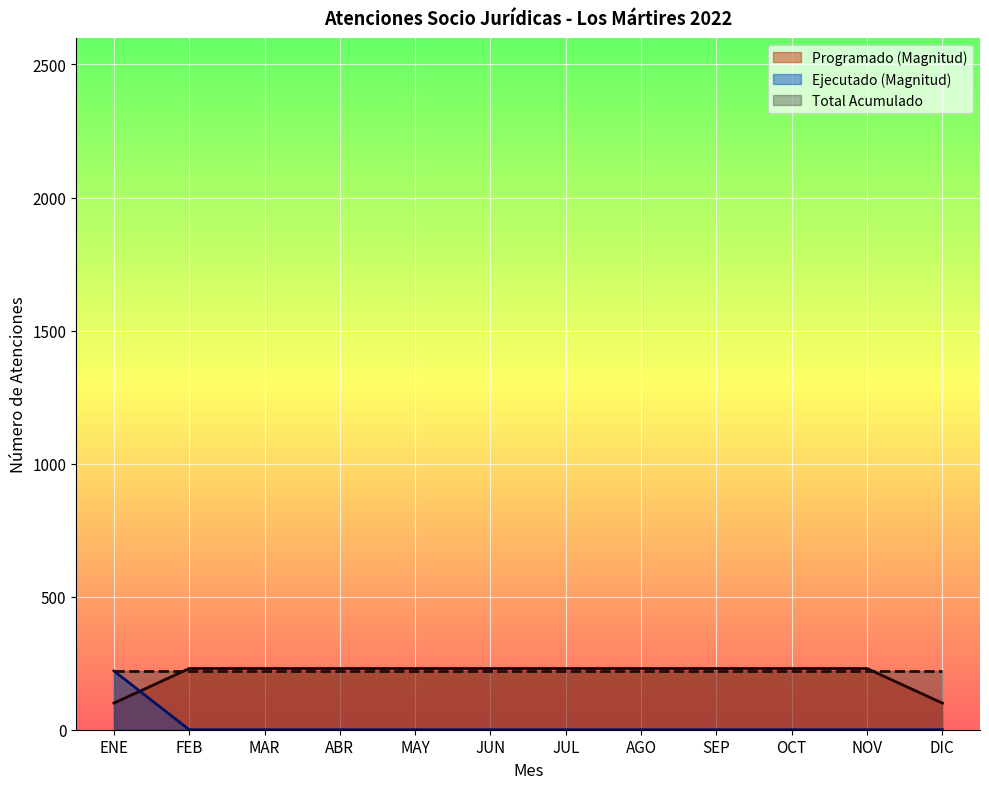

True or false: Ejecutado (Magnitud) and Programado (Magnitud) intersect in this chart.

True